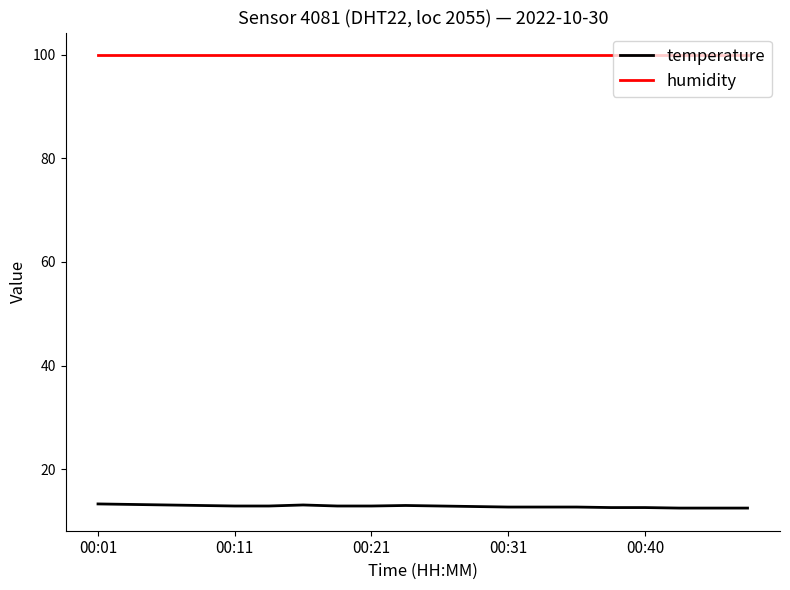

Which series has the widest spread of values?

temperature